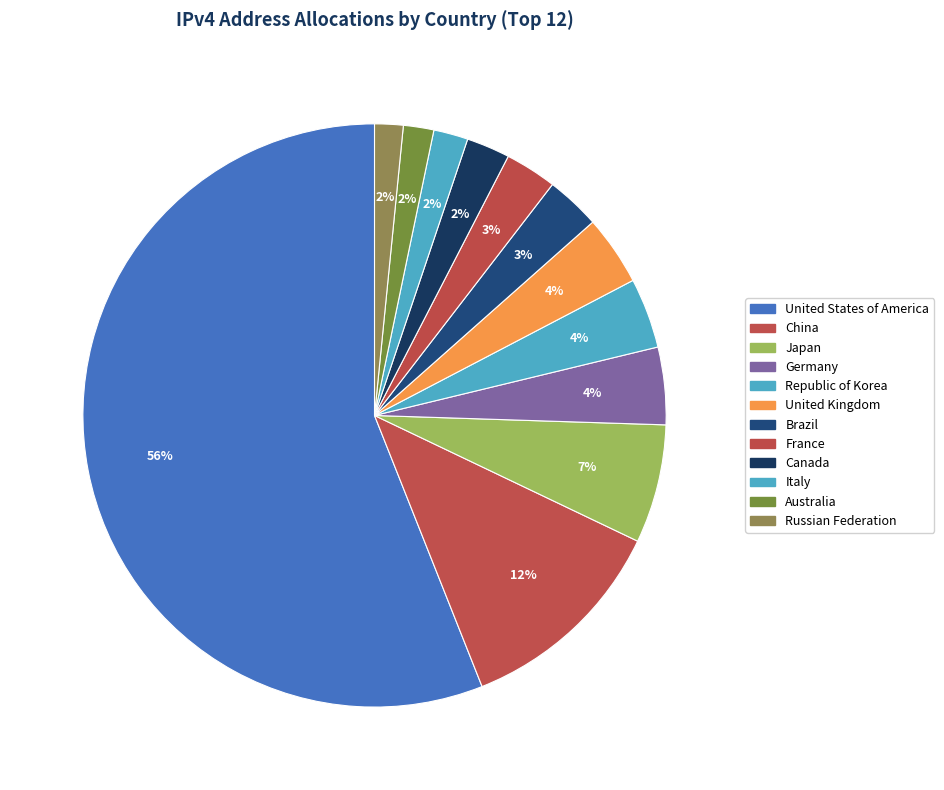

To the nearest percent, what is the average slice percentage?

8%